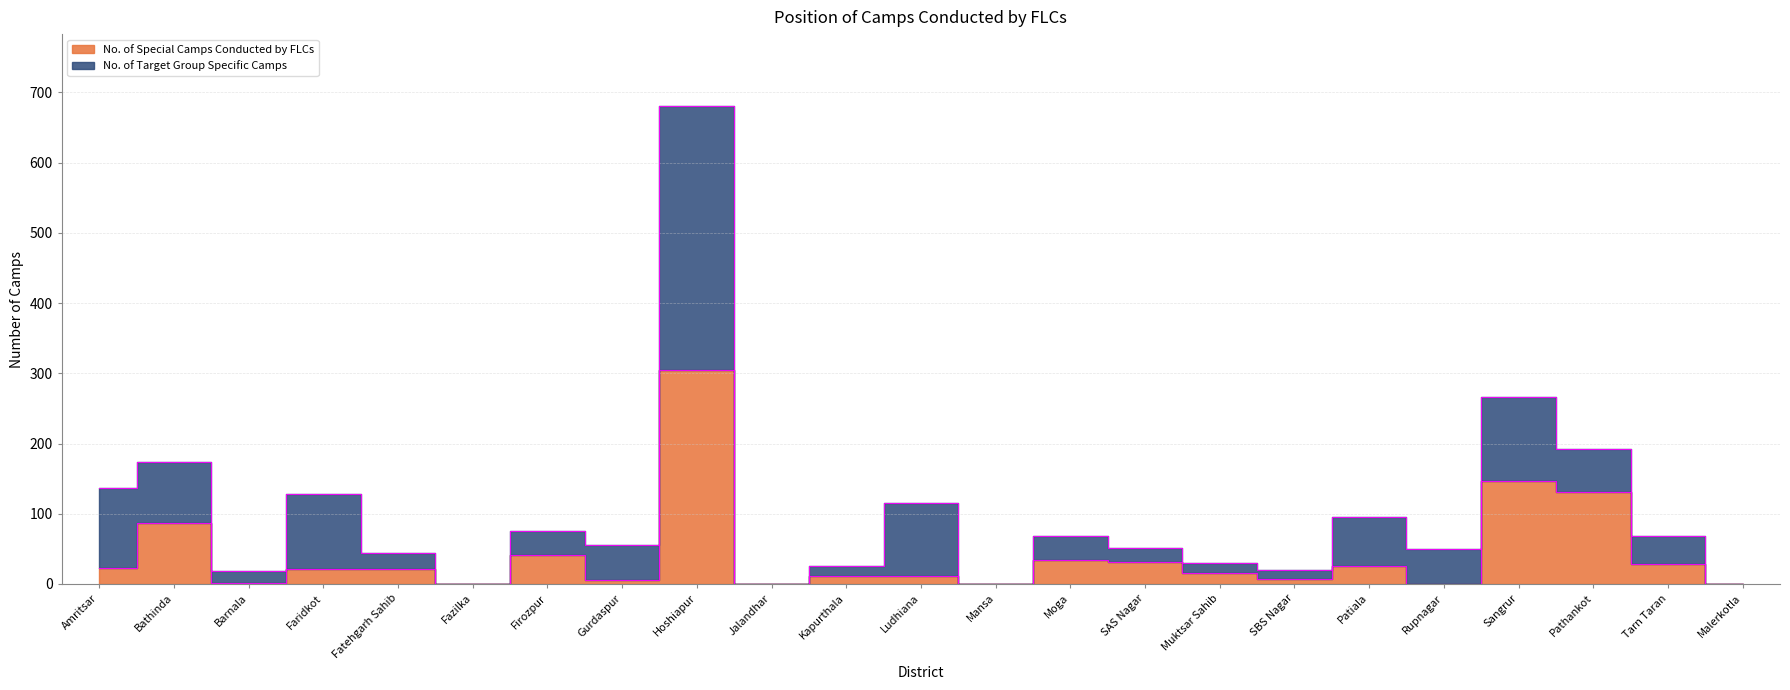

Read the value at Pathankot.

131